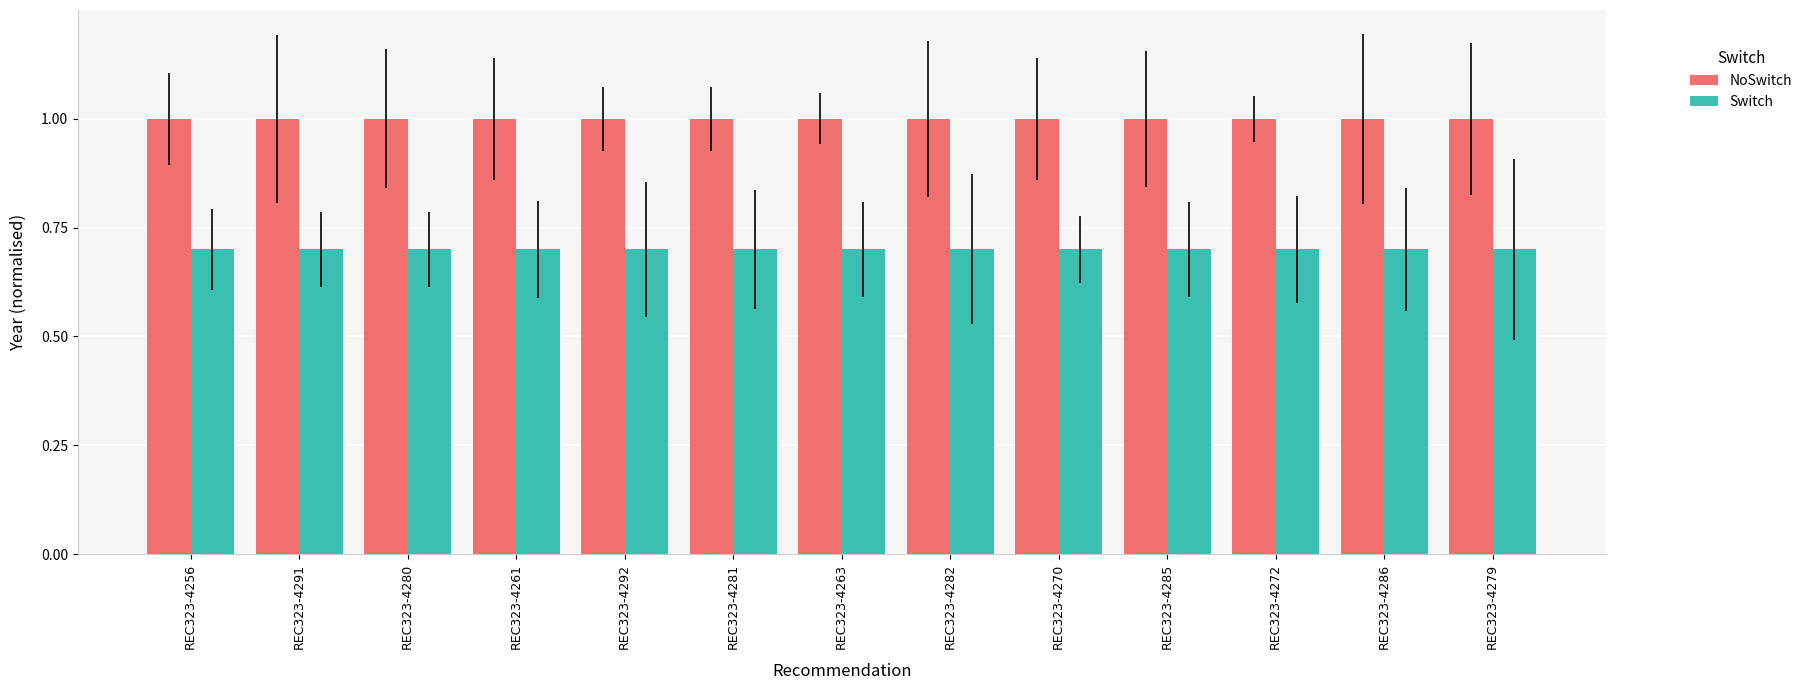

What are all the series names shown in the legend?

NoSwitch, Switch